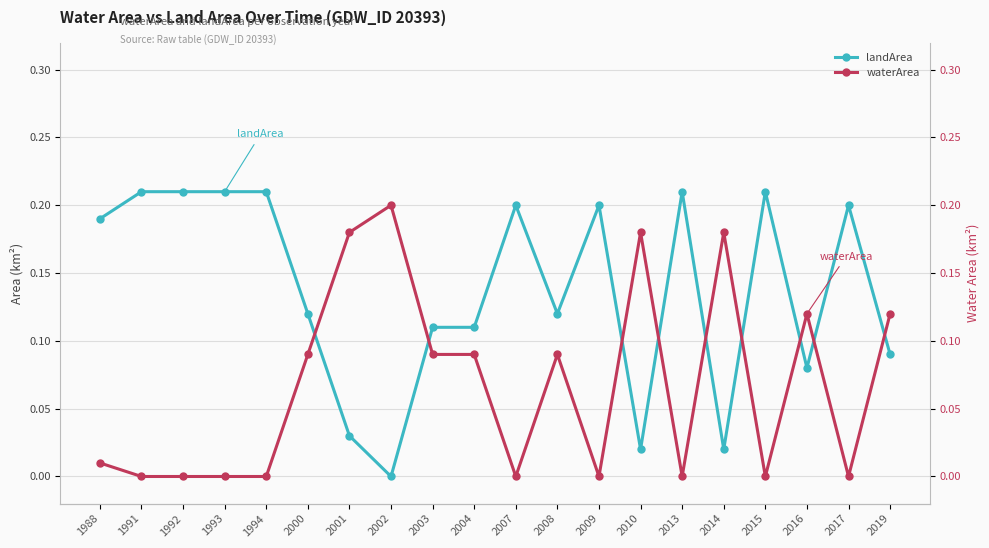

In landArea, how many points are lower than both neighbors (excluding endpoints)?

5